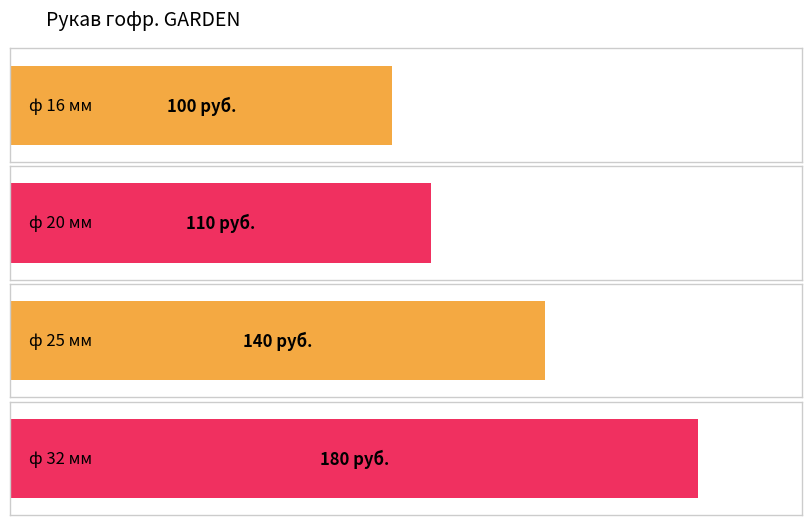

What position from the left is ф 16 мм?

1